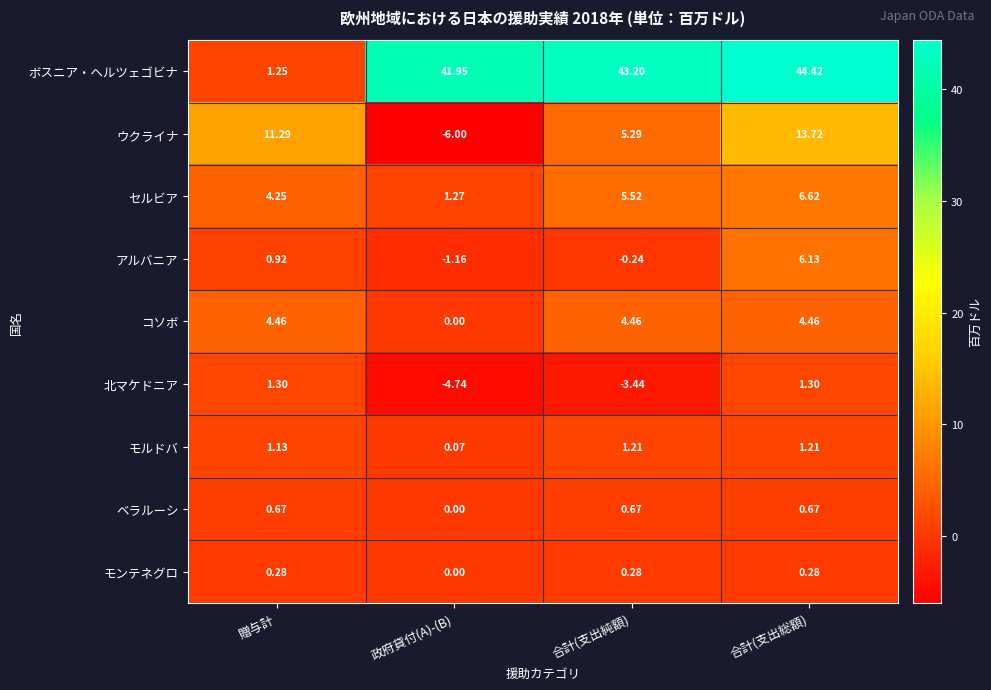

How many data points in ベラルーシ are above 0?

3